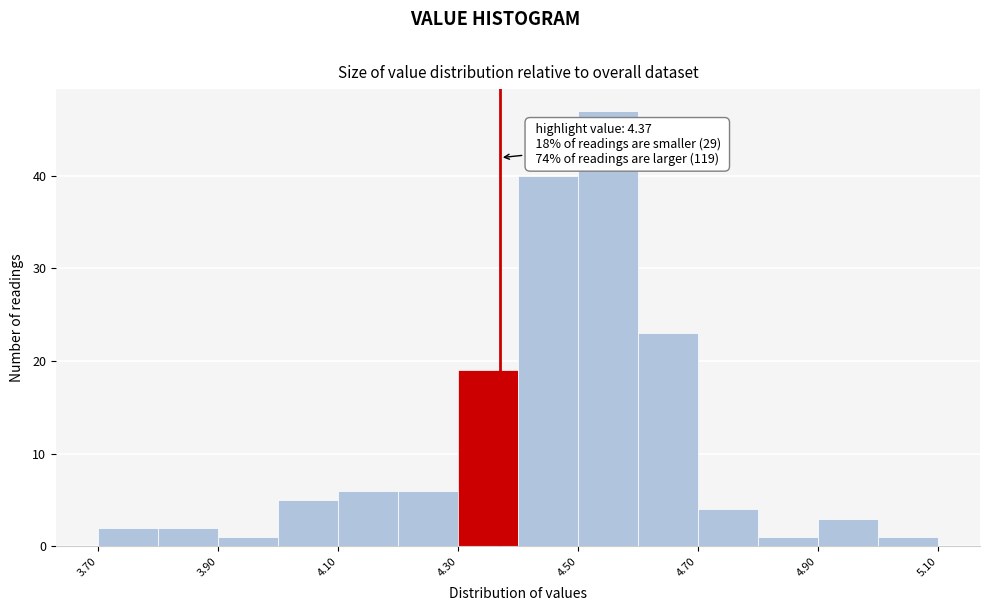

Over which range of the x-axis is the bar tallest?

4.5 to 4.6